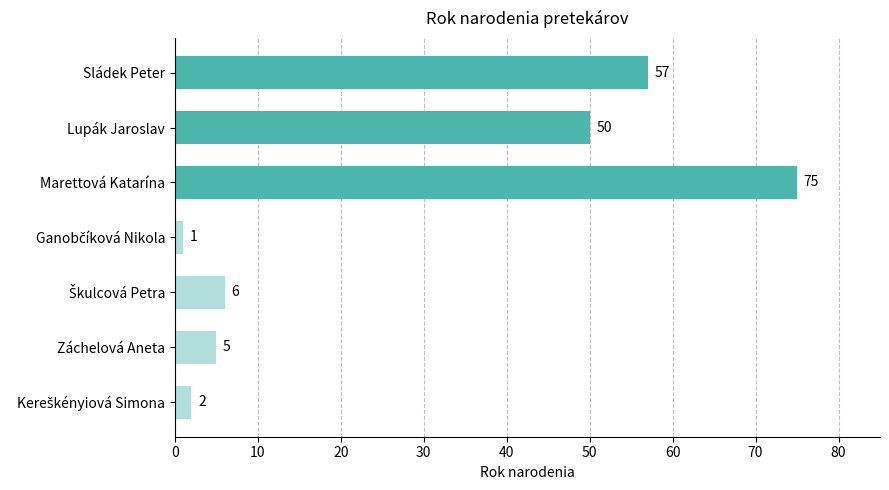

What is the ratio of the value at Lupák Jaroslav to the value at Záchelová Aneta?

10.0